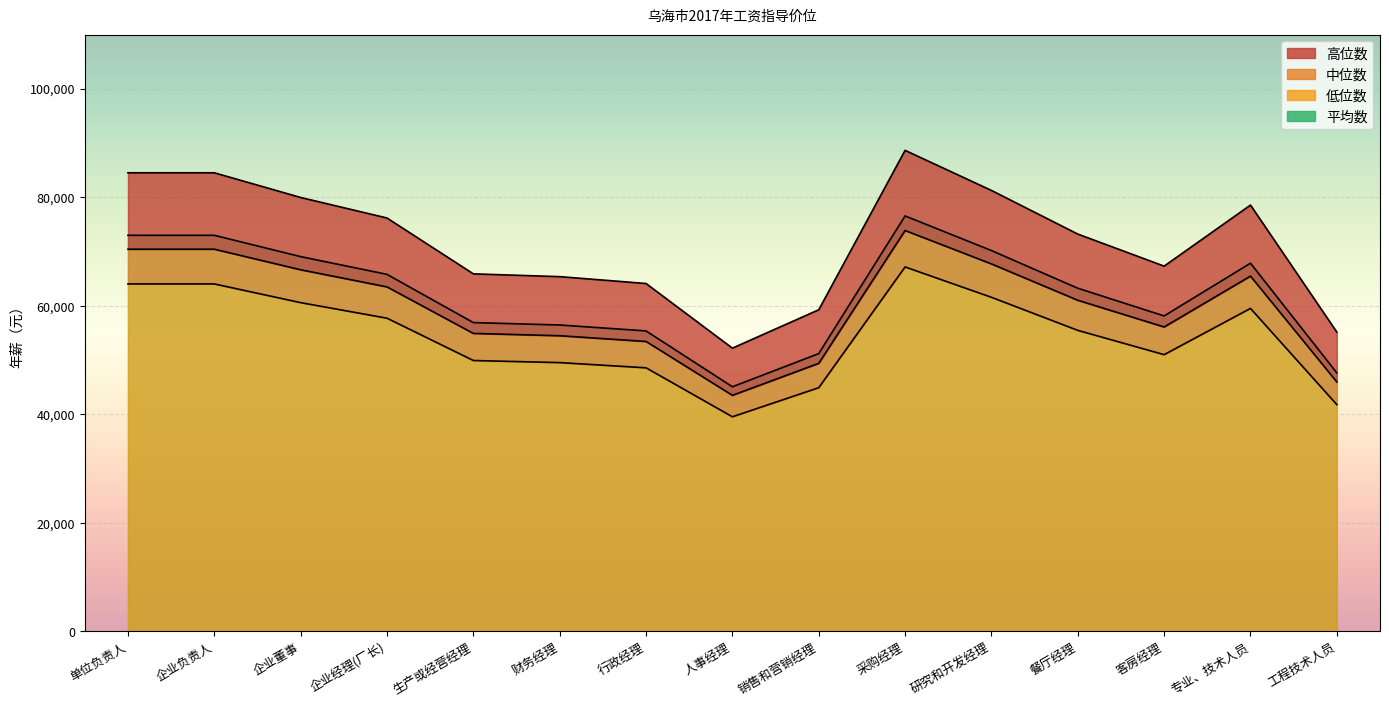

Which label corresponds to the largest value in the chart?

采购经理